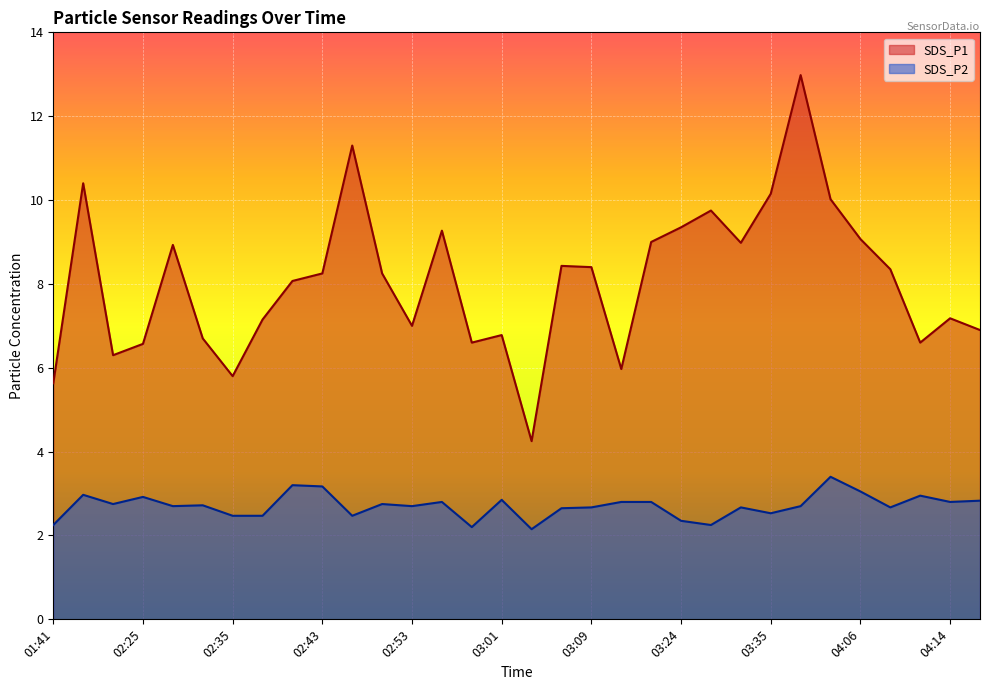

At which category is the sum across all series the highest?

03:38